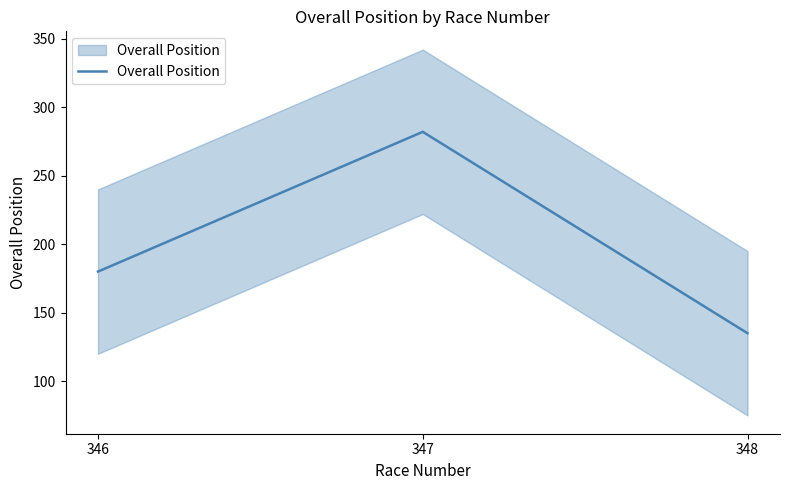

Between 347 and 348, which is larger?

347